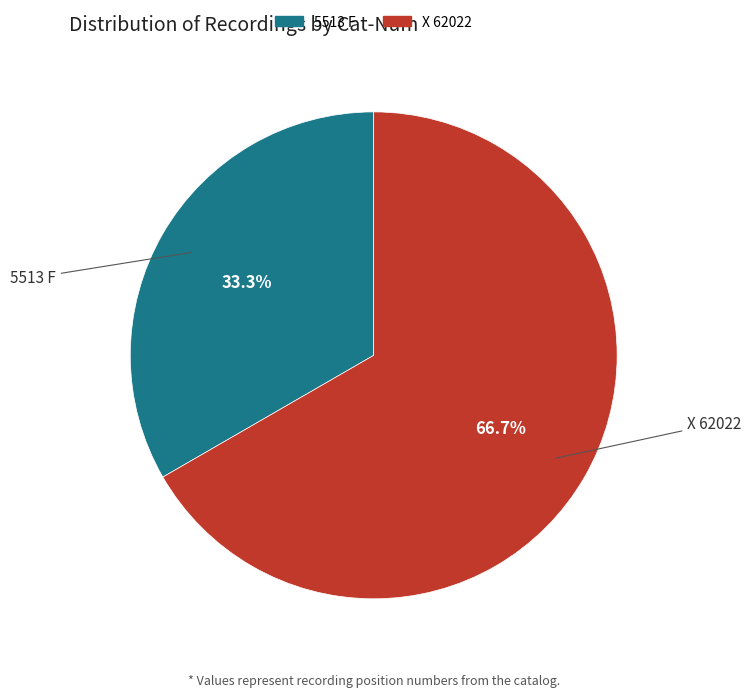

Between X 62022 and 5513 F, which is larger?

X 62022